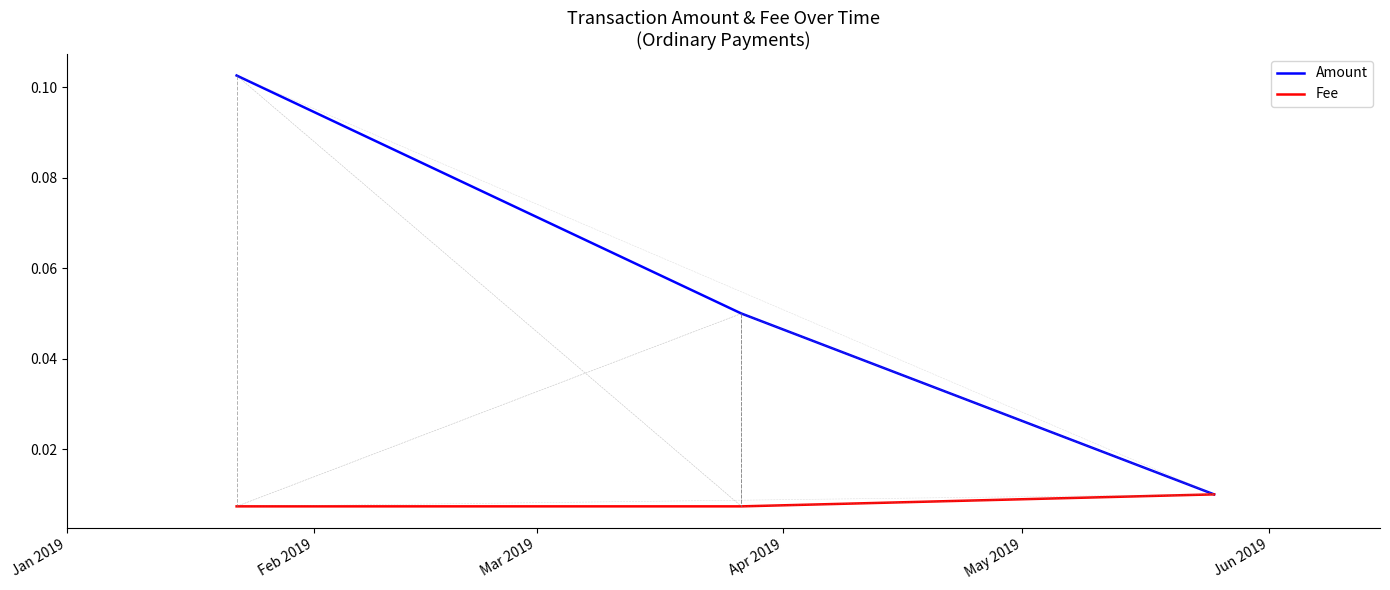

How many lines are shown in the chart?

2